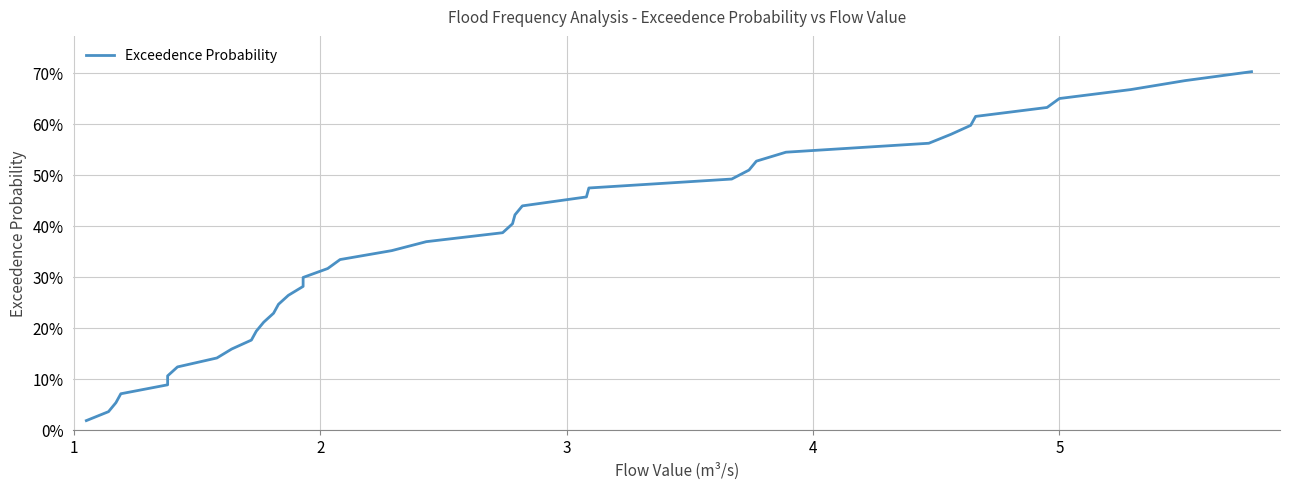

The value at 30 is 0.3. True or false?

False